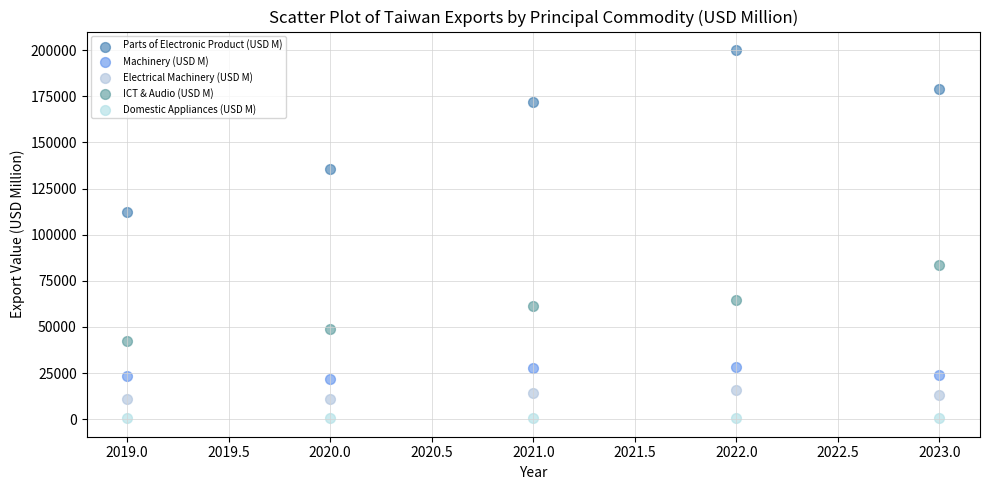

Across all data points, what is the range of Y values (max minus min)?

199620.9